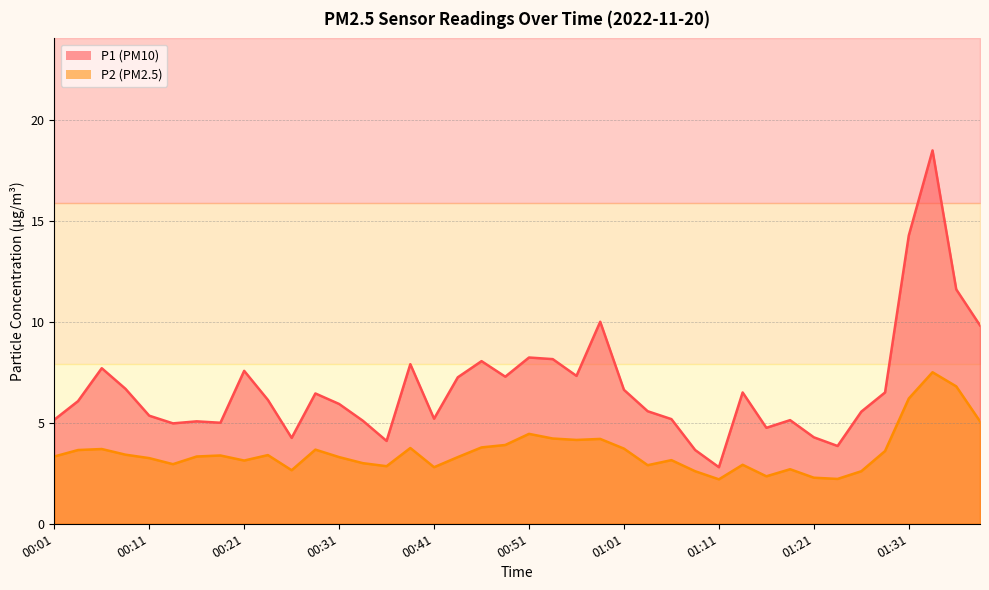

In P1, how many points are higher than both neighbors (excluding endpoints)?

11